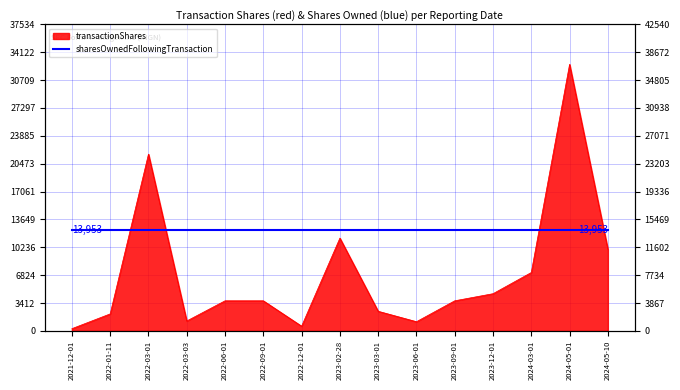

How many interior local valleys (lower than both neighbors) does the data have?

3